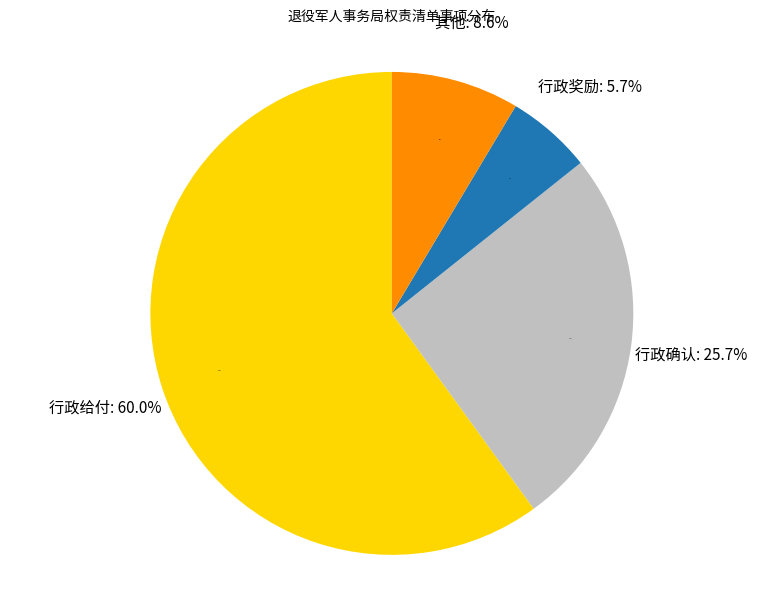

Between 其他 and 行政给付, which is larger?

行政给付